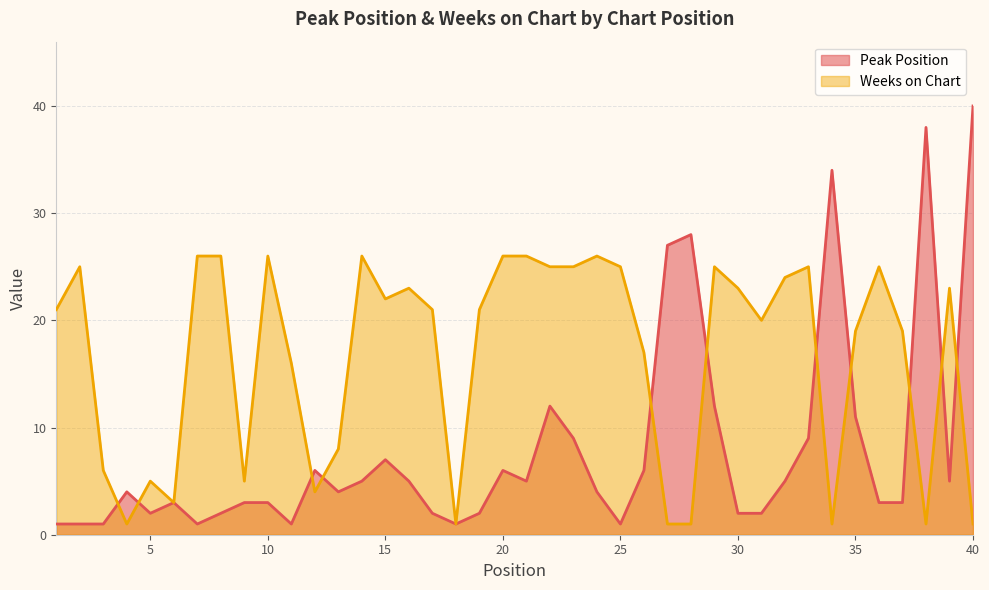

What is the value of the Weeks on Chart point at the 24th from the left?

26